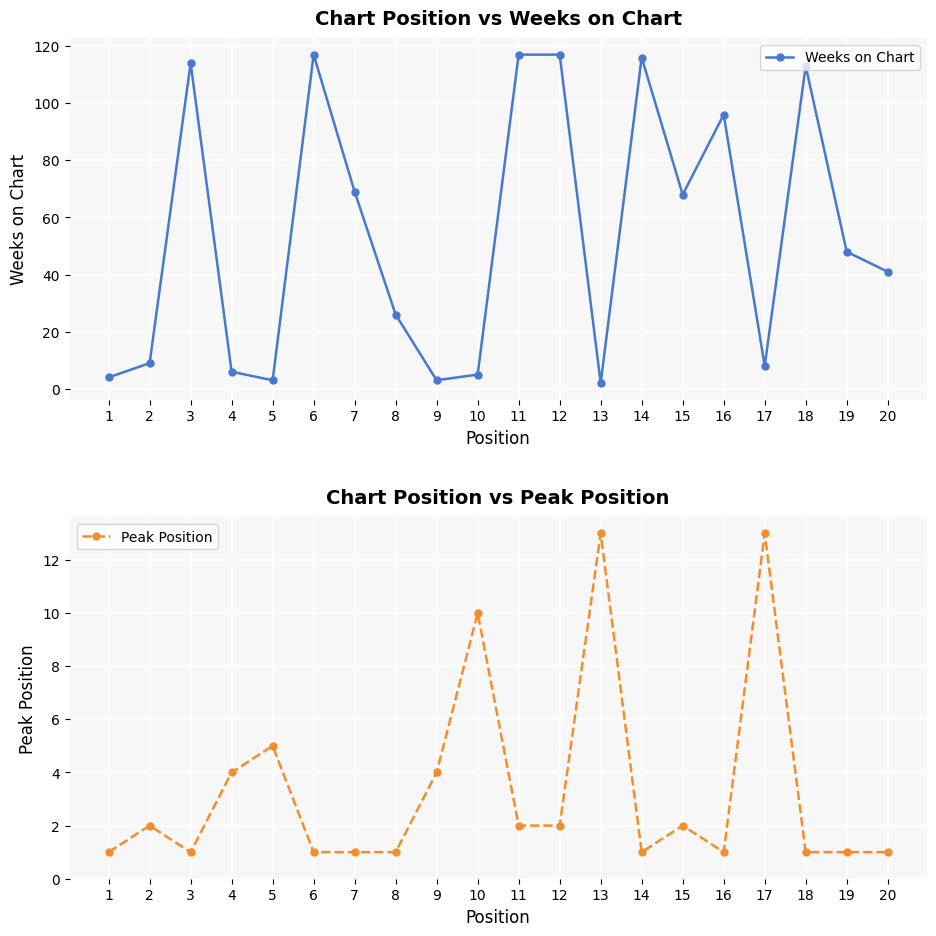

Reading right to left, extract all data points from this chart.

Weeks on Chart: 20=41	19=48	18=113	17=8	16=96	15=68	14=116	13=2	12=117	11=117	10=5	9=3	8=26	7=69	6=117	5=3	4=6	3=114	2=9	1=4
Peak Position: 20=1	19=1	18=1	17=13	16=1	15=2	14=1	13=13	12=2	11=2	10=10	9=4	8=1	7=1	6=1	5=5	4=4	3=1	2=2	1=1